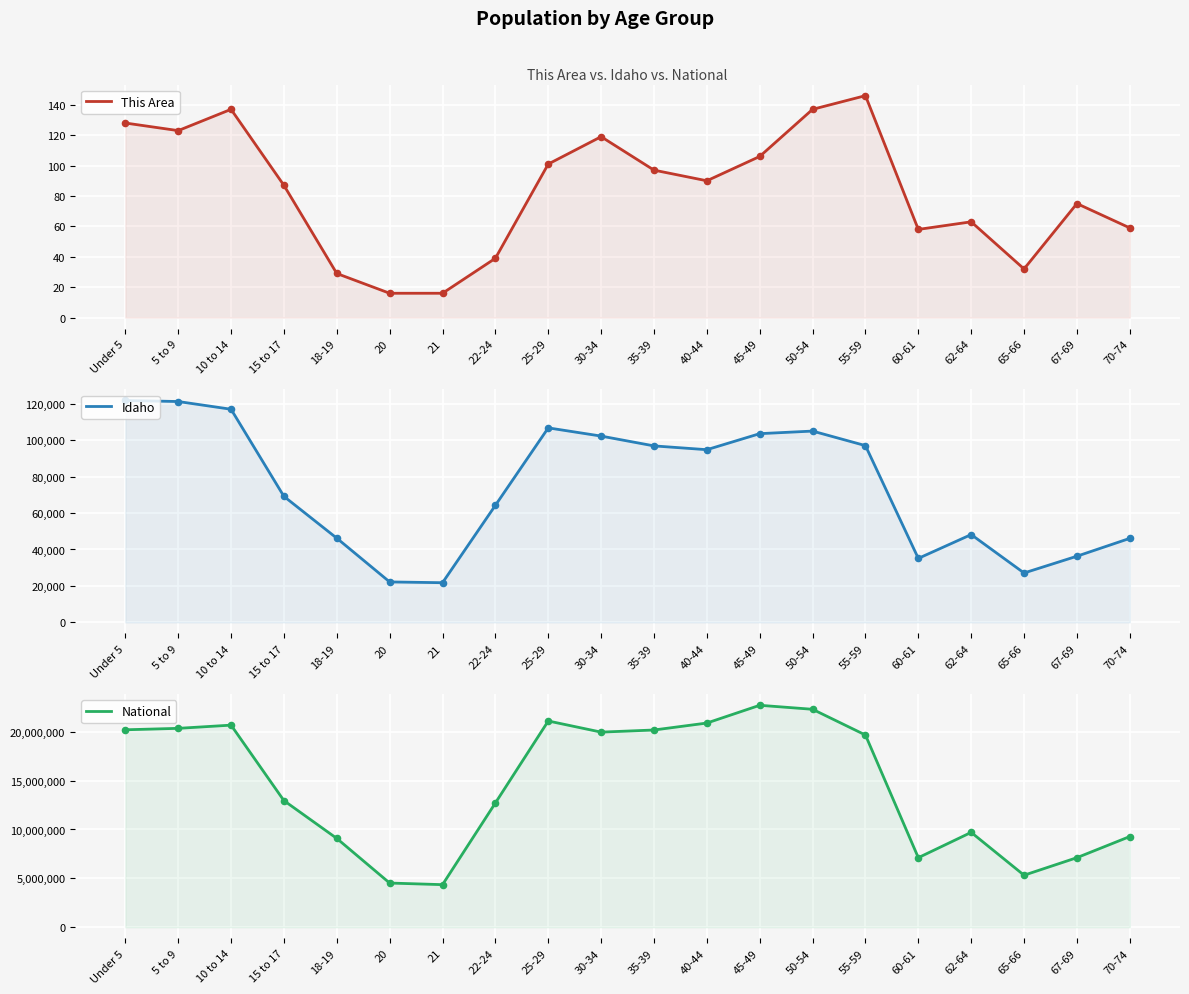

Which series has the largest total across all categories?

National